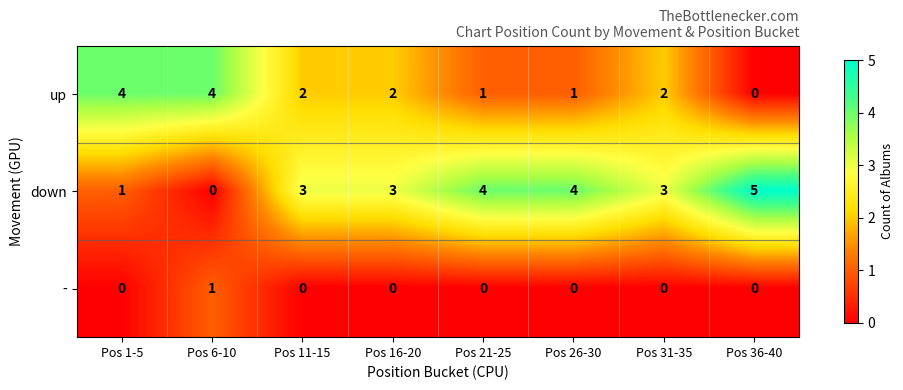

How many - values are between 0 and 1?

8